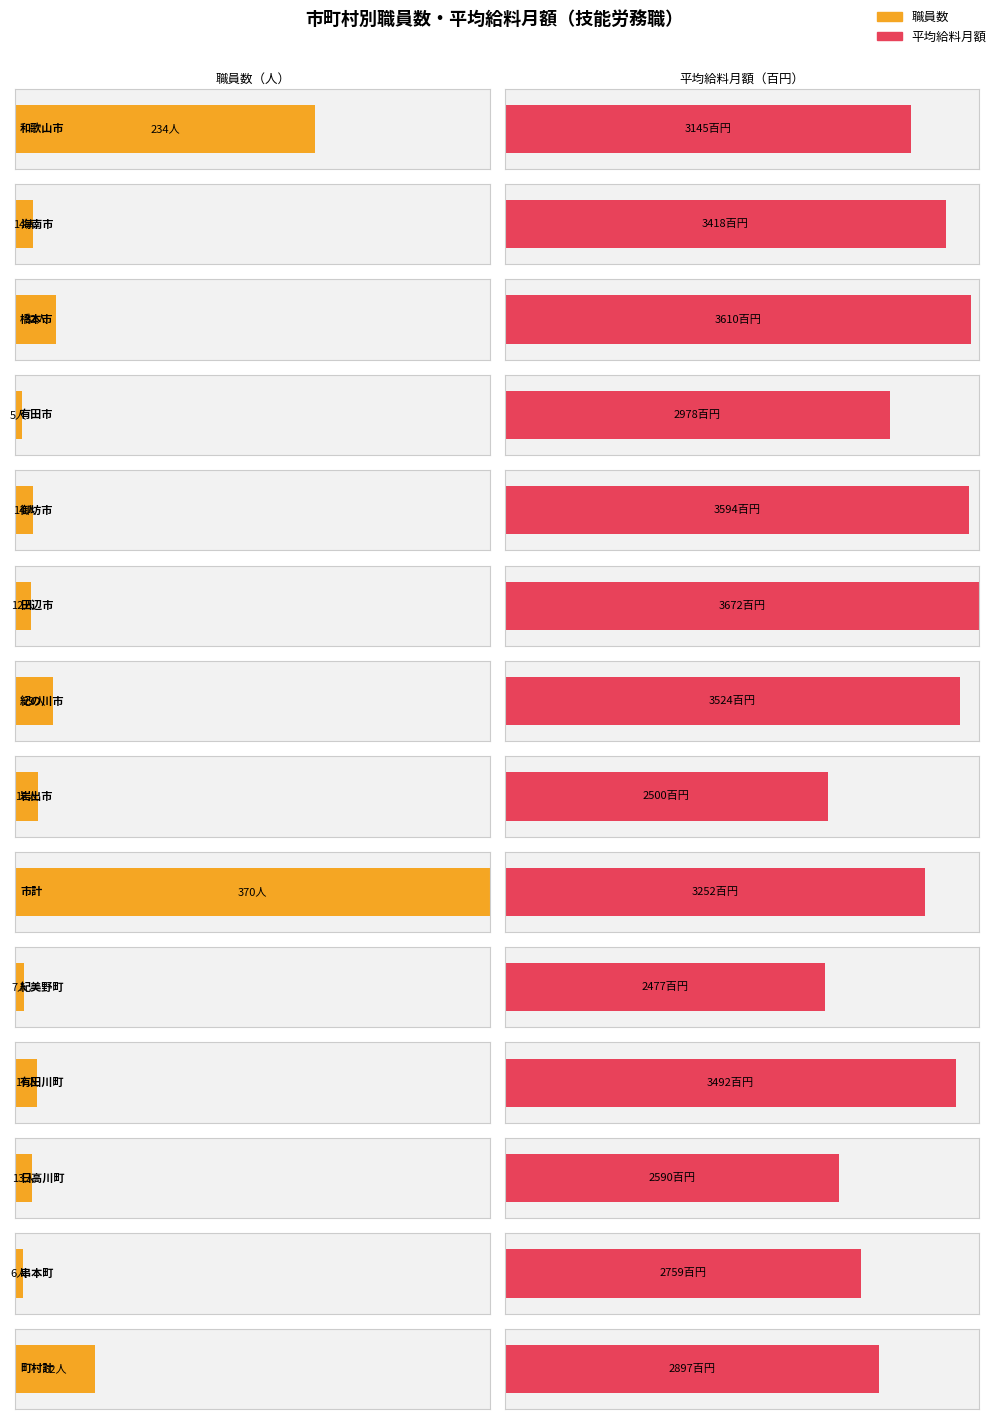

What is the average value?

60